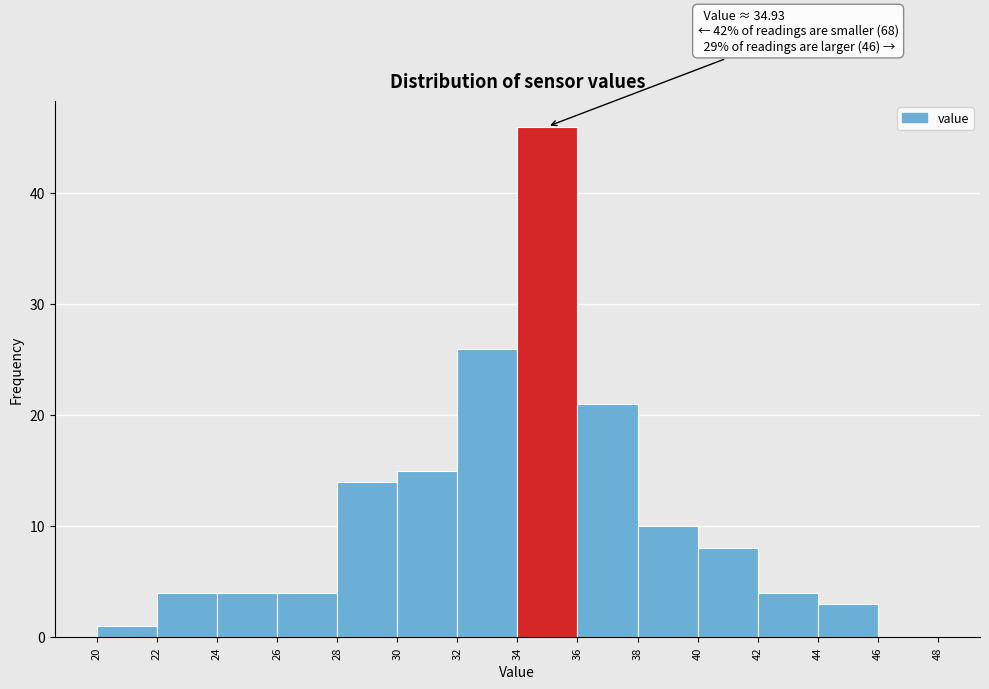

Over which range of the x-axis is the bar tallest?

34 to 36